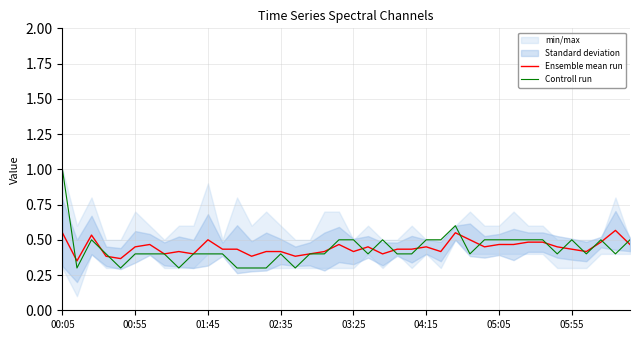

What is the value of the Controll run point at the 22nd from the left?

0.4